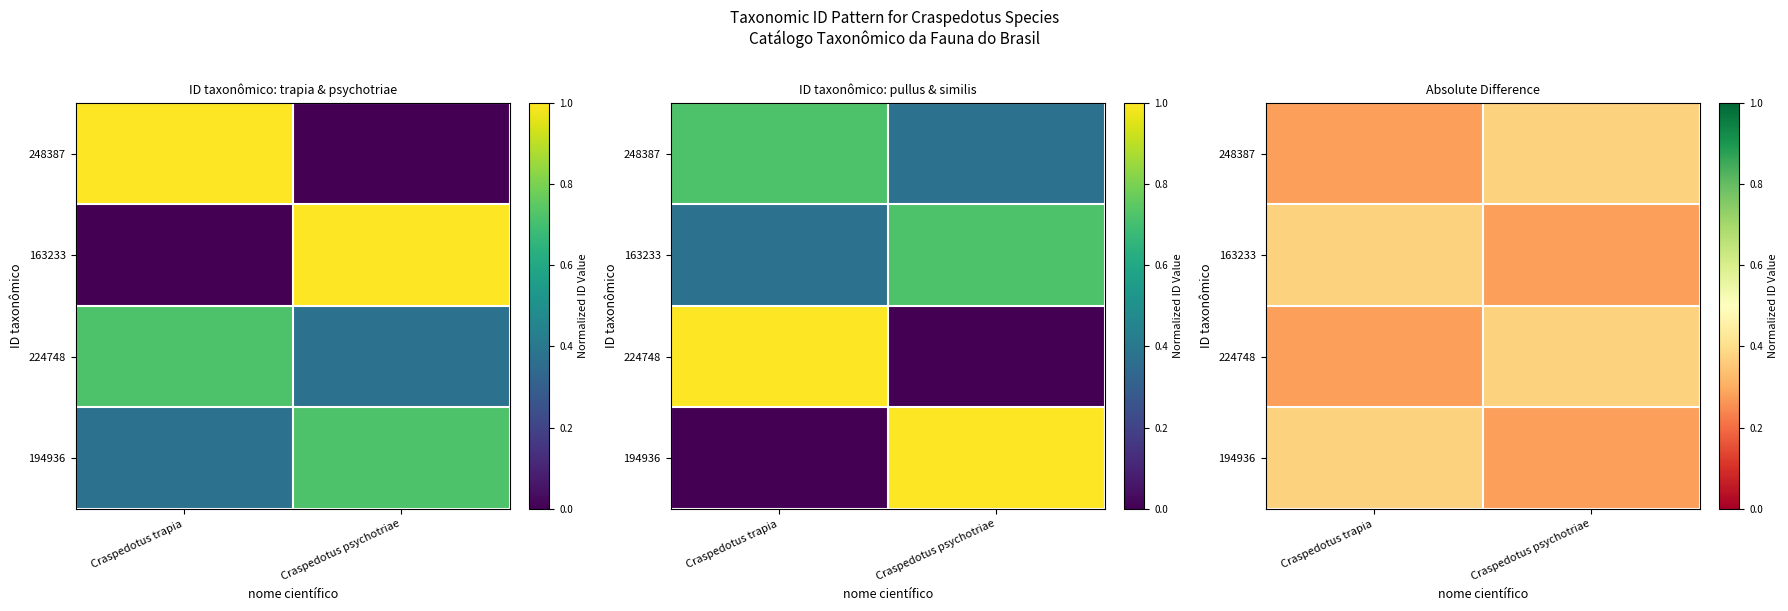

What is the minimum value for 248387?

0.3